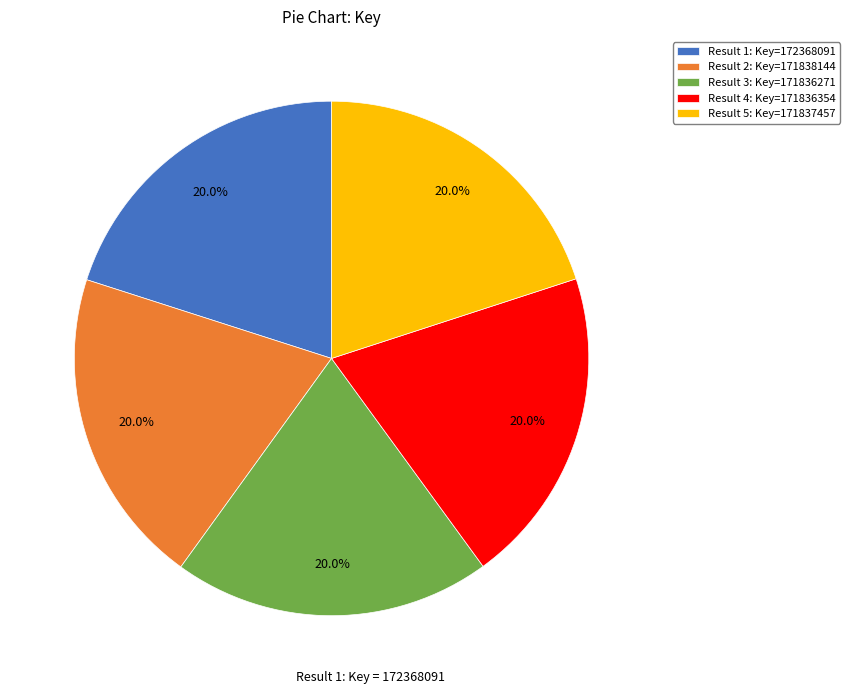

To the nearest percent, what is the average slice percentage?

20%